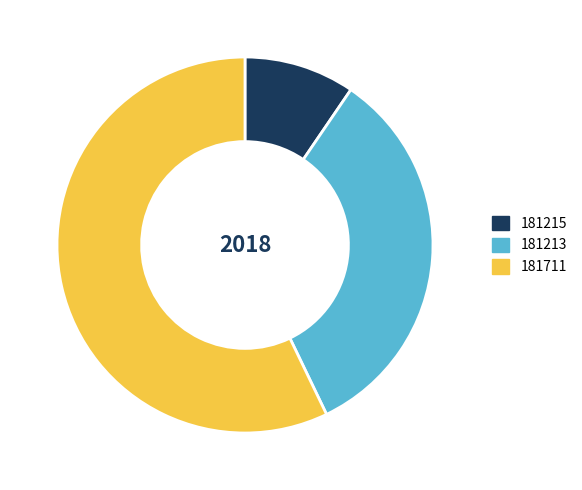

Count the number of slices in the pie.

3